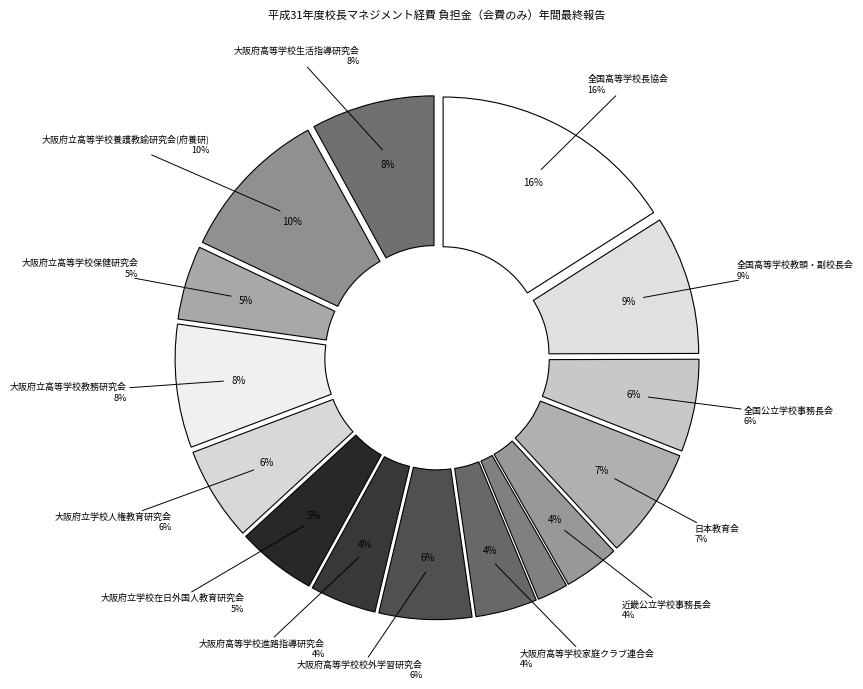

To the nearest percent, what portion does 全国高等学校長協会 represent?

16%